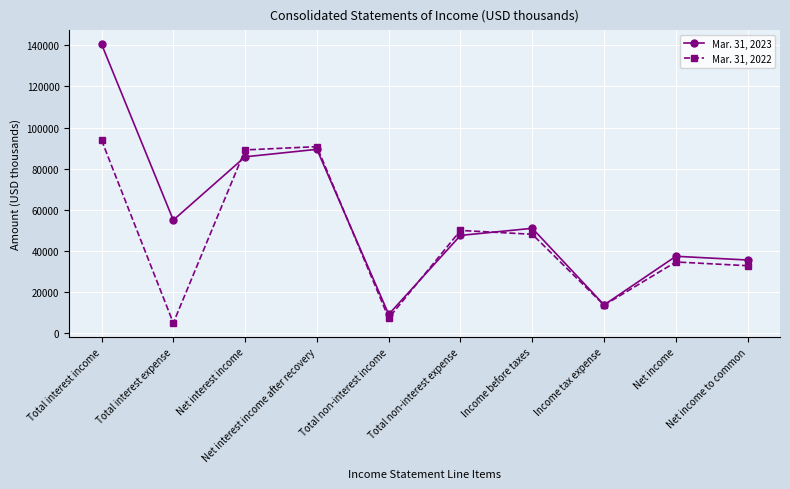

The Mar. 31, 2022 series shows 57733 at Net income to common. True or false?

False